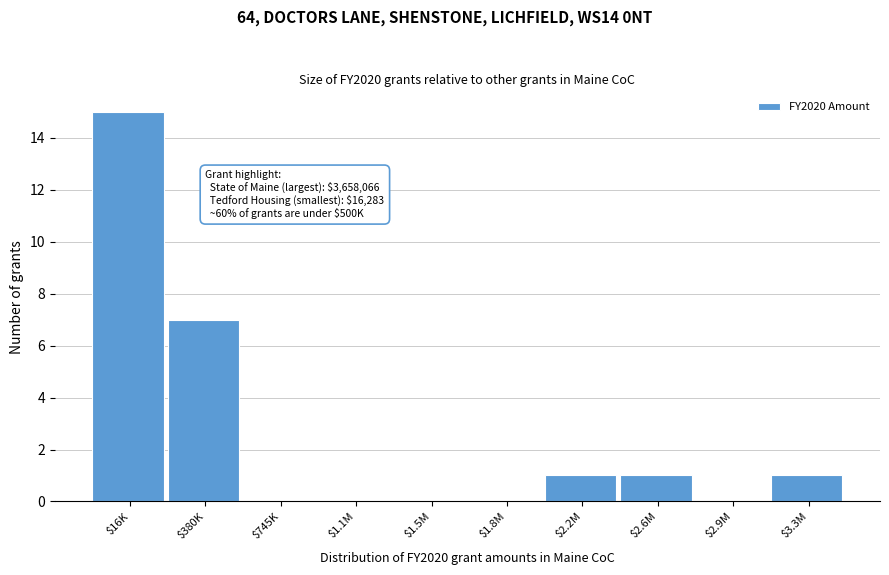

What is the sum of all values?

25